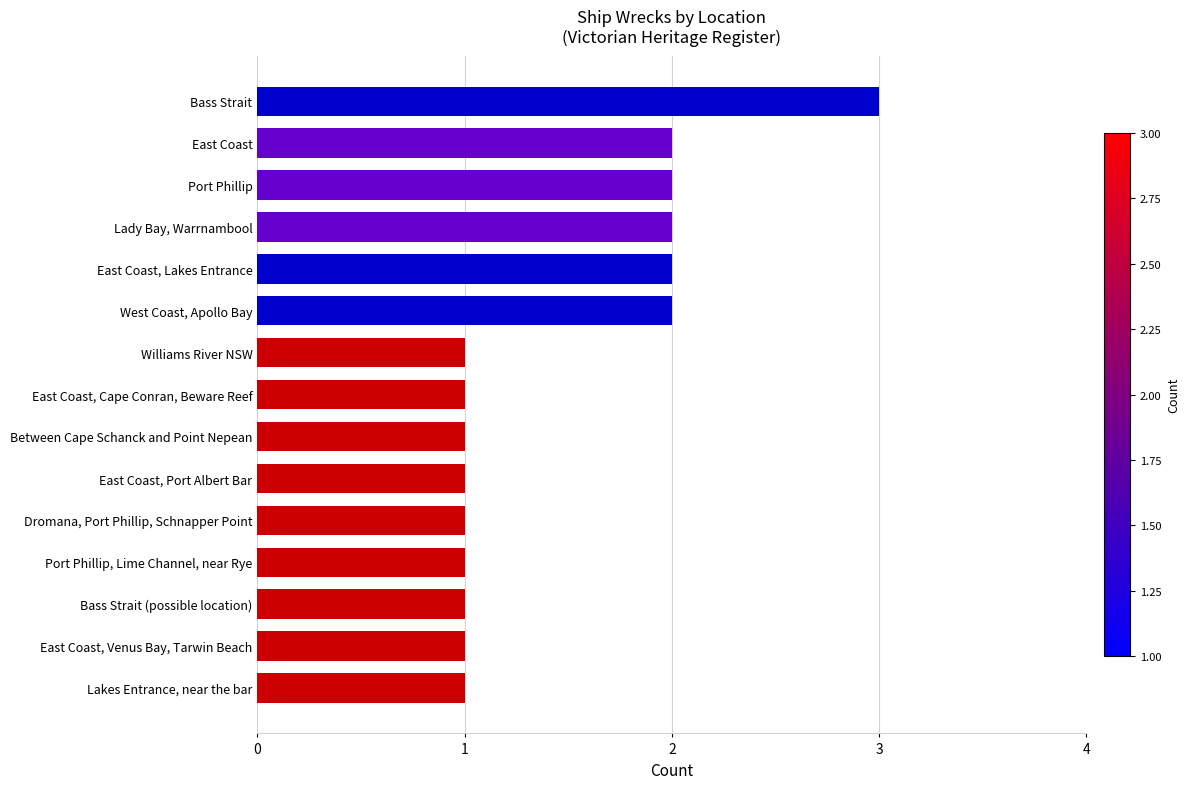

What is the maximum value shown in the chart?

3